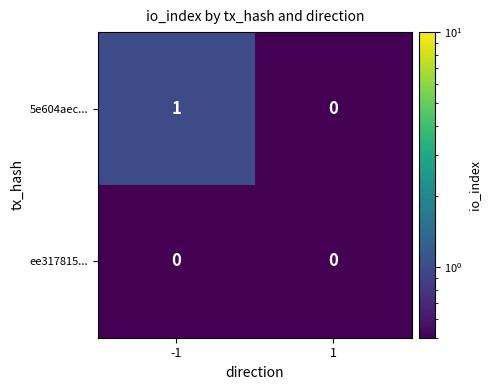

The ee317815... series shows 0 at -1. True or false?

True